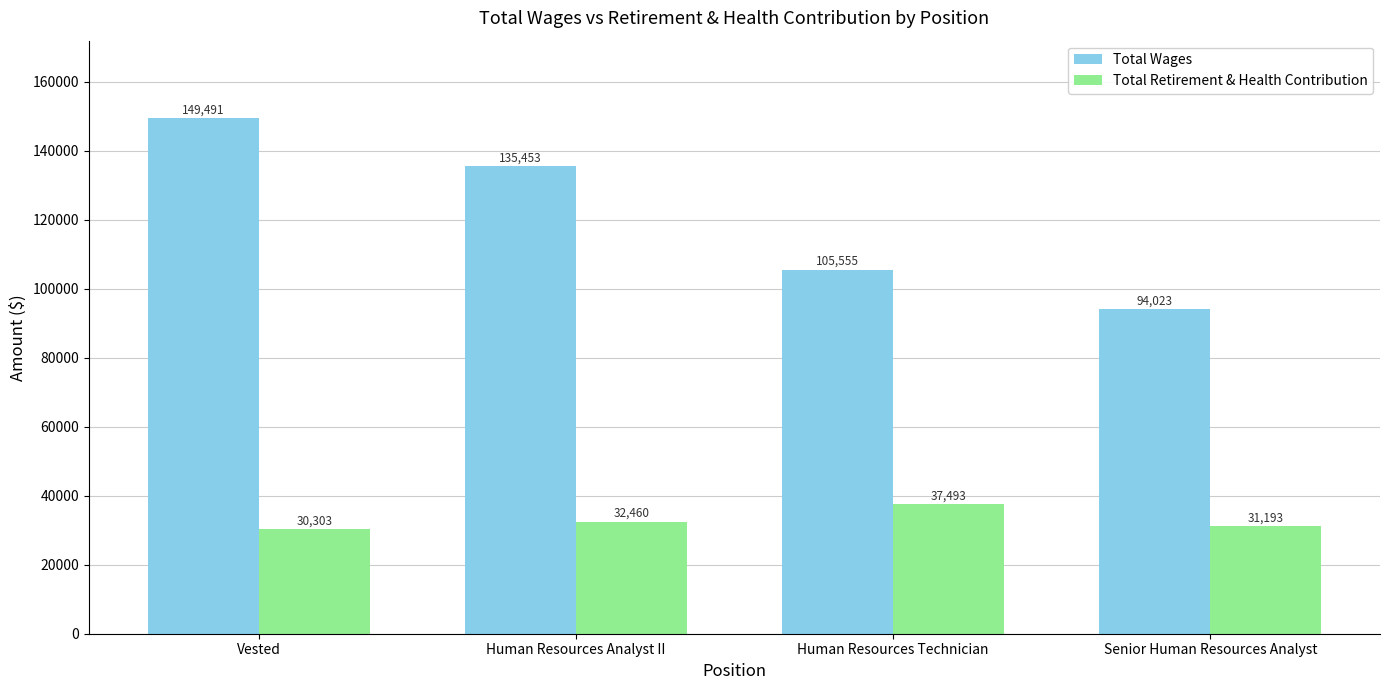

Rank the series at Senior Human Resources Analyst from lowest to highest value.

Total Retirement & Health Contribution, Total Wages